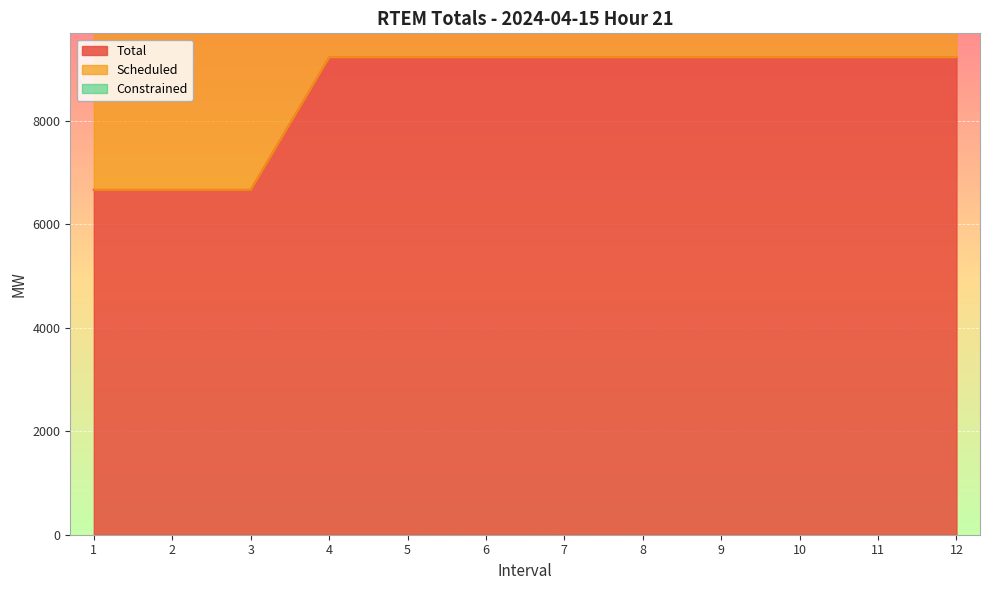

How many data points in Total are above 9224?

9